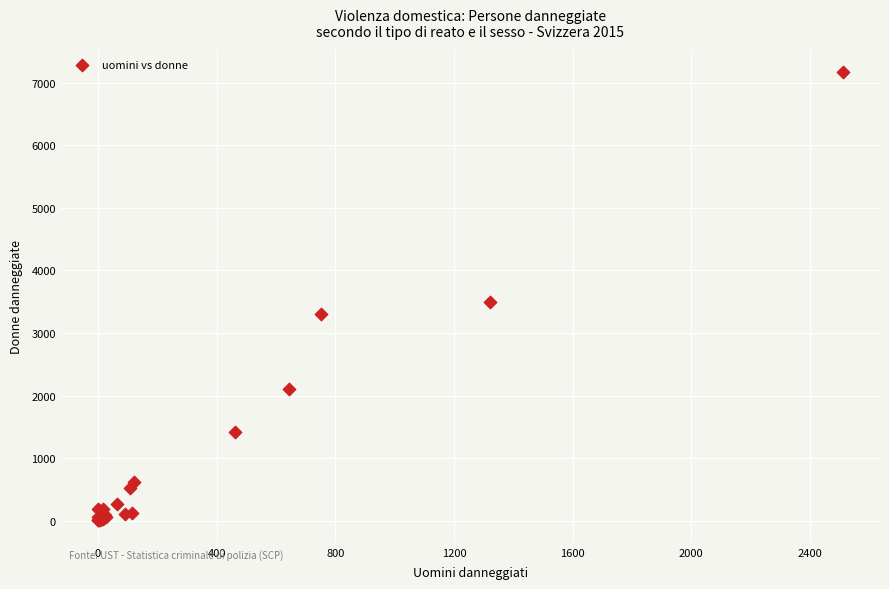

What Y value in the scatter plot is closest to 3584?

3498